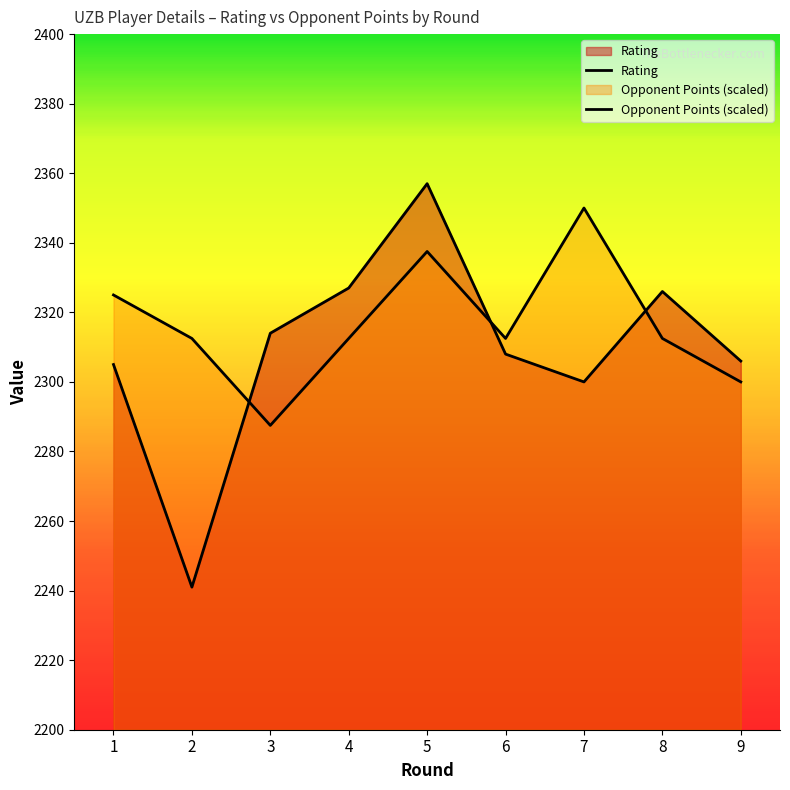

Which has a higher value, 7 or 4?

4